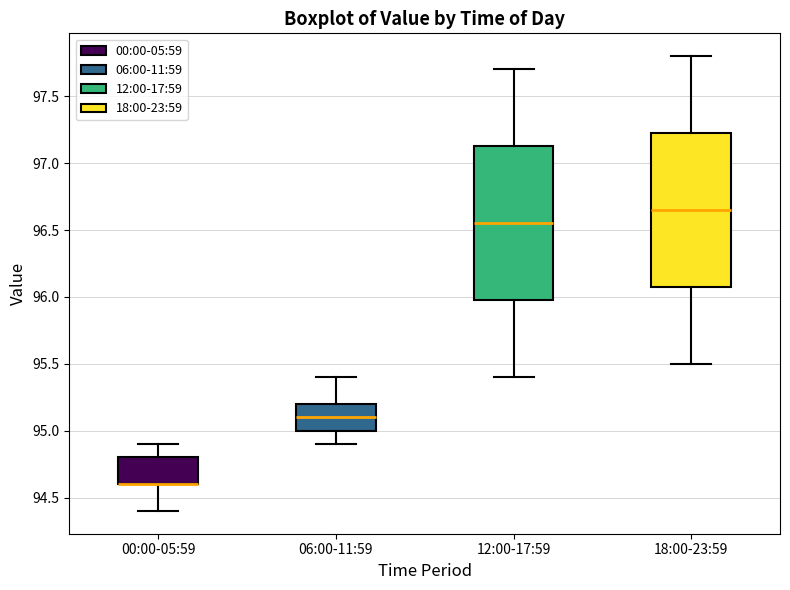

Reading left to right, read every box against the y-axis: the position of its median line, the range the box covers, and the ends of its whiskers. The values are not printed on the chart, so give them approximately, as read against the axis.

00:00-05:59: median 94.60 (drawn on the box's lower edge), box 94.60 to 94.80, whiskers 94.40 to 94.90
06:00-11:59: median 95.10, box 95.00 to 95.20, whiskers 94.90 to 95.40
12:00-17:59: median 96.55, box 96.00 to 97.15, whiskers 95.40 to 97.70
18:00-23:59: median 96.65, box 96.10 to 97.25, whiskers 95.50 to 97.80